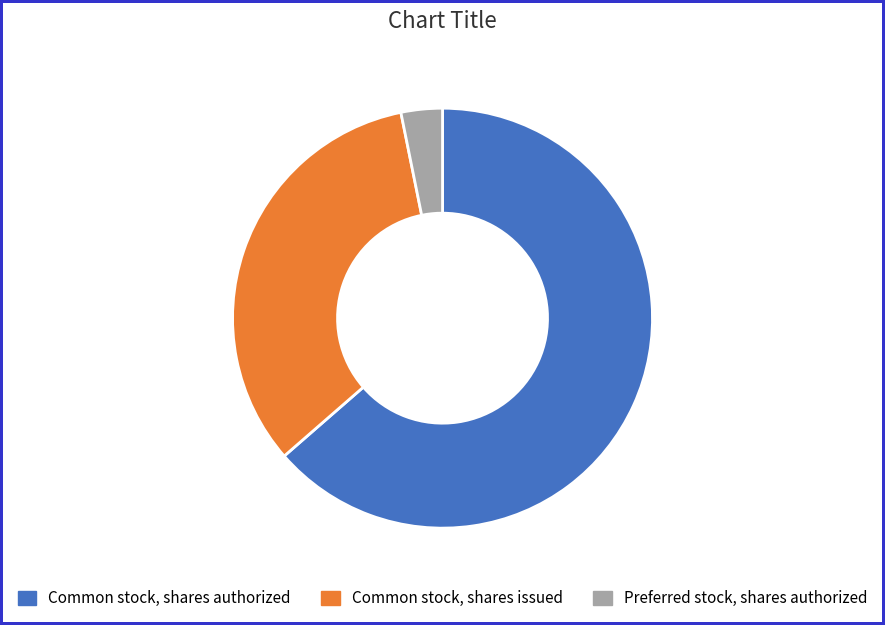

Count the number of slices in the pie.

3